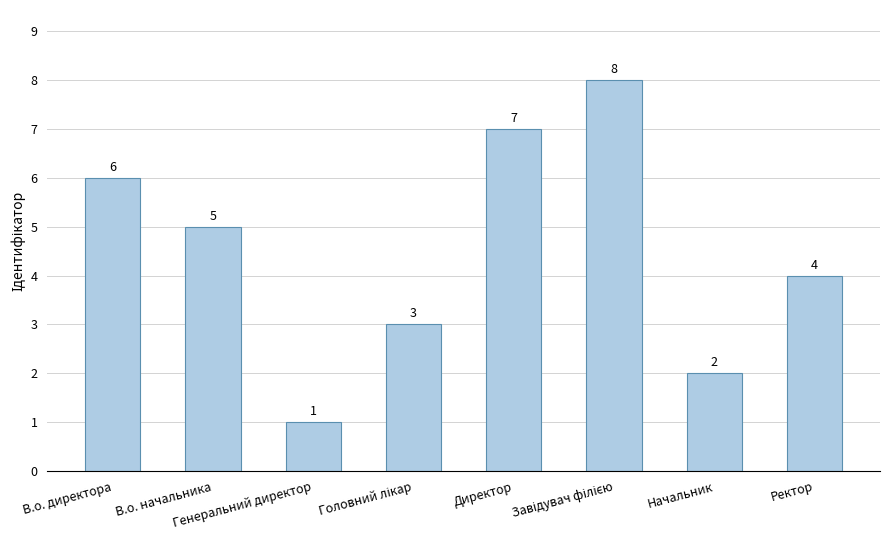

What is the difference between the values at В.о. начальника and Ректор?

1